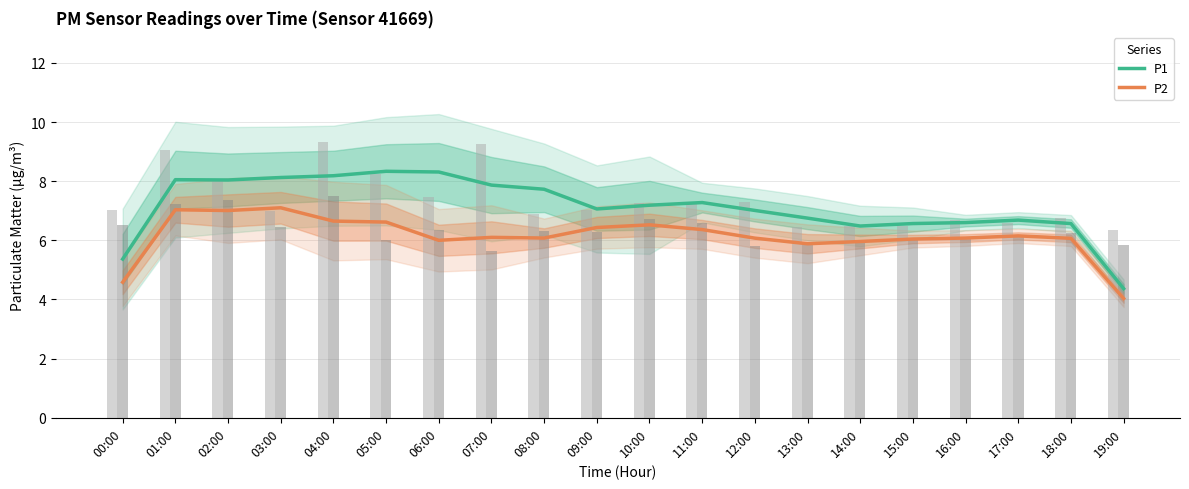

Between 12:00 and 03:00, which is larger?

03:00